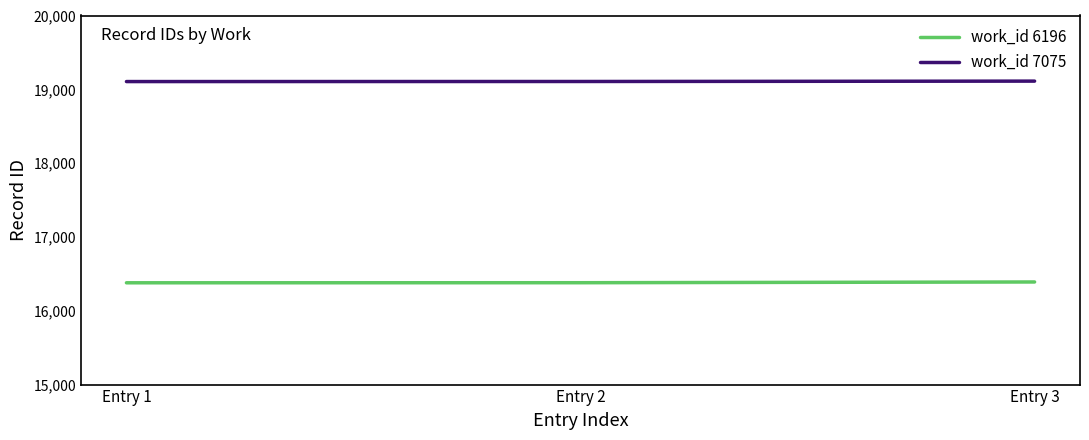

What is the lowest value of the work_id 7075 series?

19105